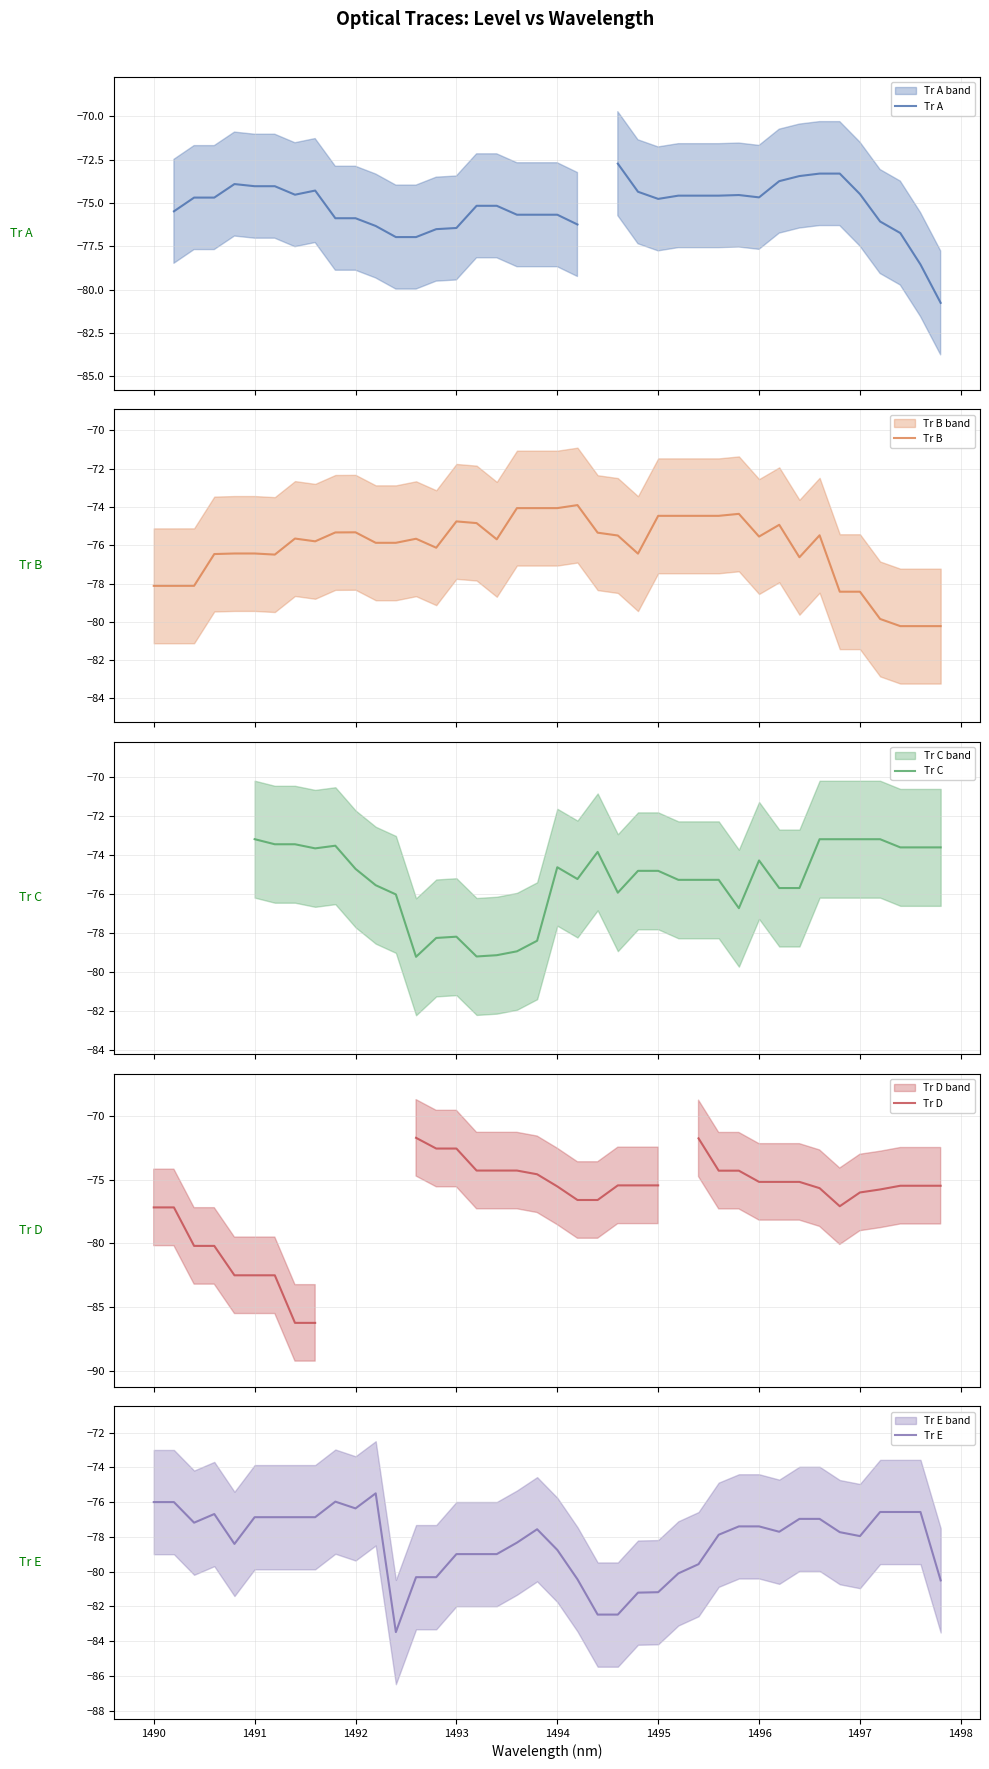

Count the number of categories in the chart.

40